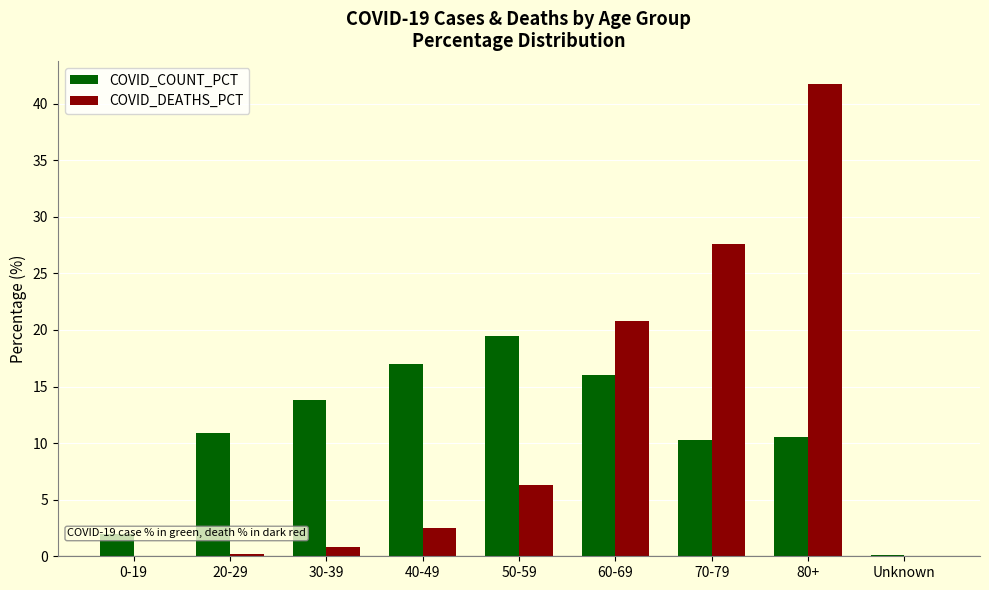

Reading right to left, what are all the values shown in this chart?

COVID_COUNT_PCT: Unknown=0.1	80+=10.5	70-79=10.3	60-69=16.0	50-59=19.5	40-49=17.0	30-39=13.8	20-29=10.9	0-19=2.0
COVID_DEATHS_PCT: Unknown=0.0	80+=41.7	70-79=27.6	60-69=20.8	50-59=6.3	40-49=2.5	30-39=0.8	20-29=0.2	0-19=0.0